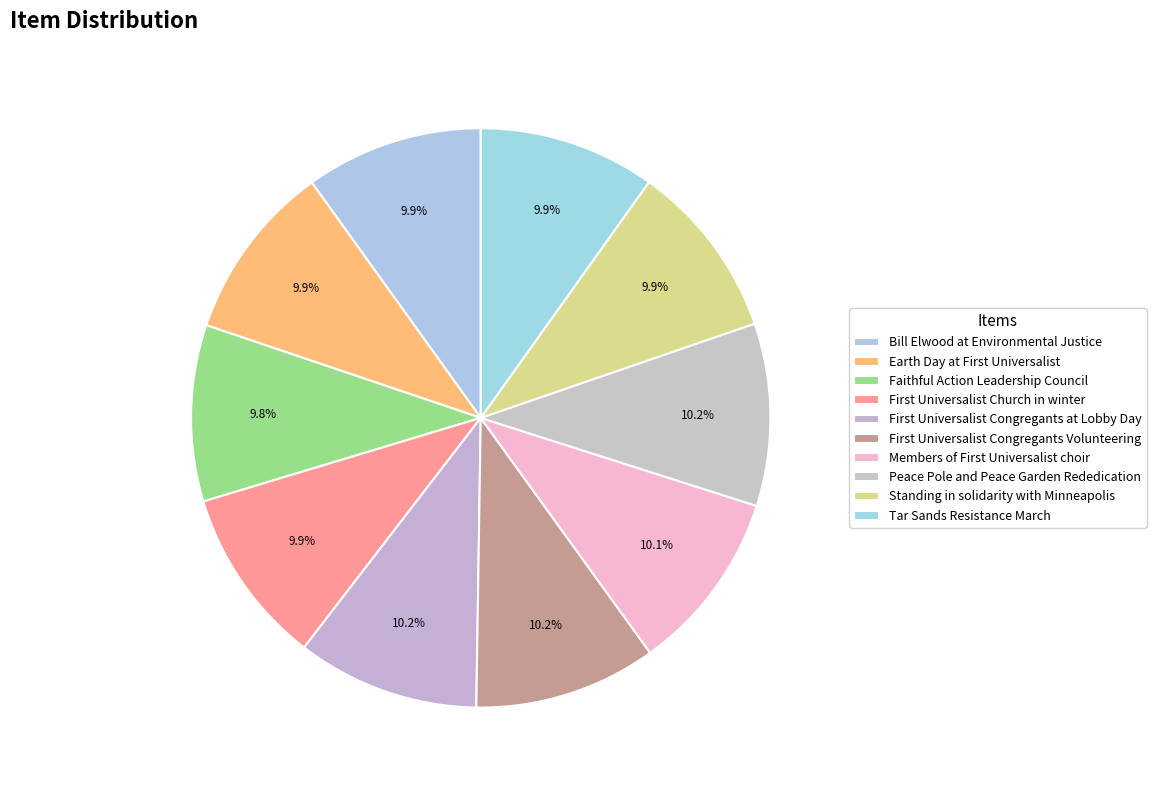

Does any single category account for the majority?

No